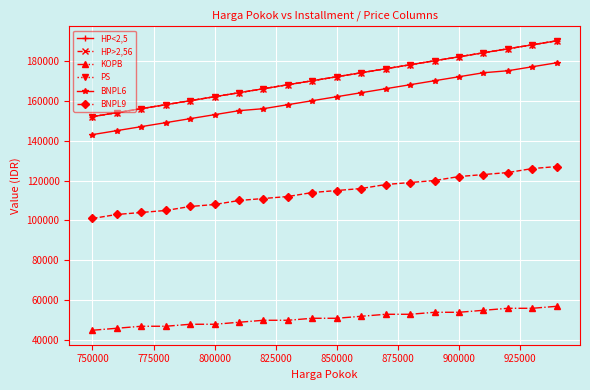

What is the value of the BNPL6 point at the 2nd from the left?

145000